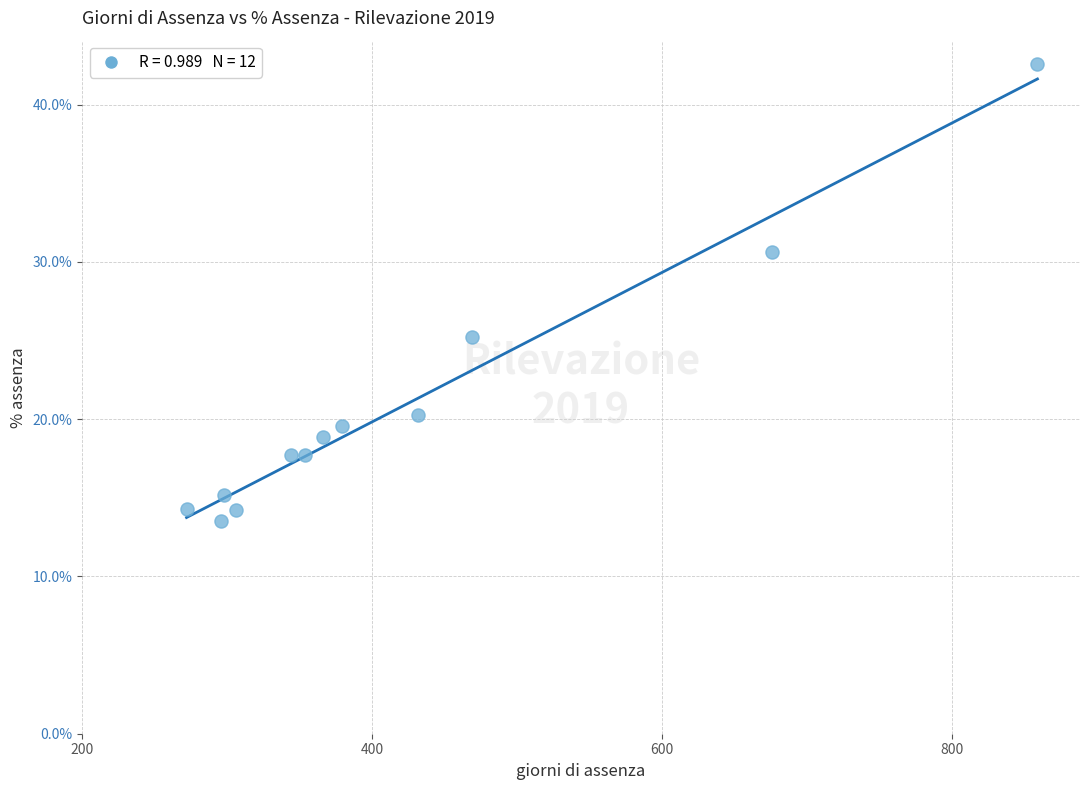

What is the average X value?

420.9